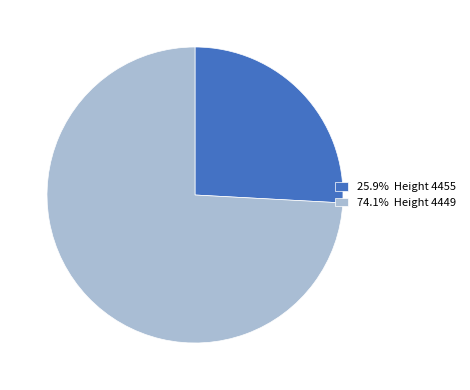

Is 25.9% Height 4455 the majority of the pie?

No